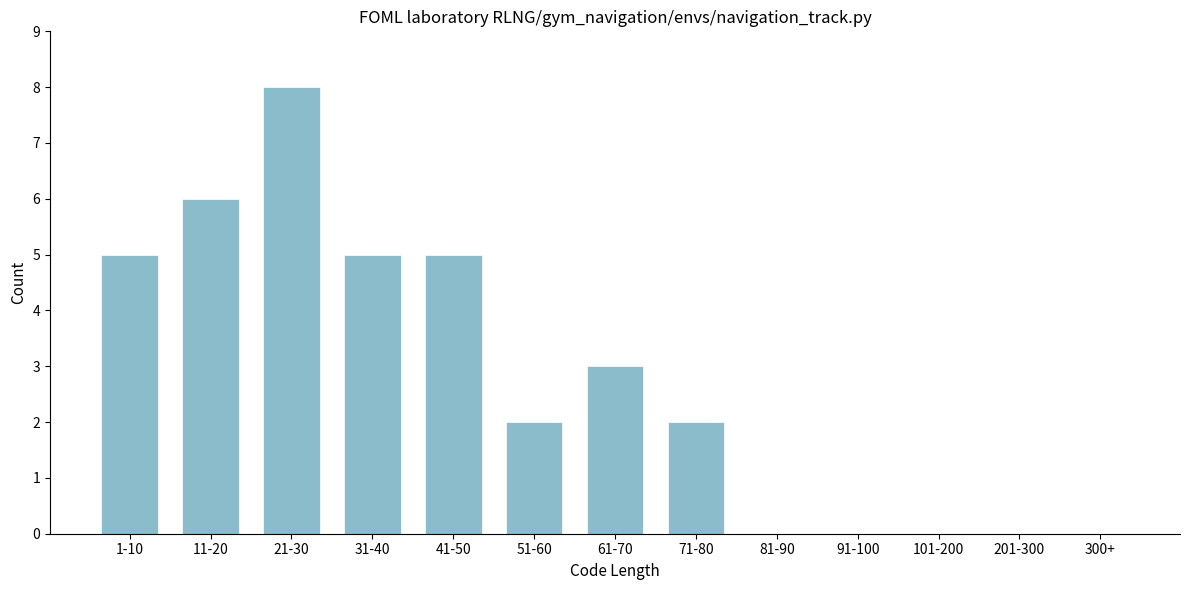

Reading right to left, what are all the values shown in this chart?

300+=0	201-300=0	101-200=0	91-100=0	81-90=0	71-80=2	61-70=3	51-60=2	41-50=5	31-40=5	21-30=8	11-20=6	1-10=5